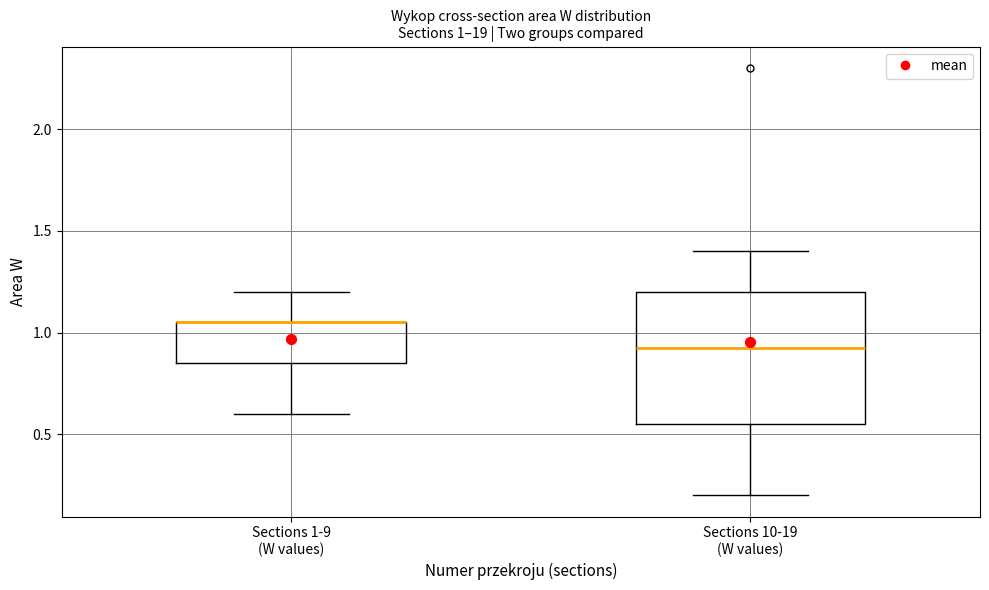

Comparing the boxes themselves (not the whiskers), which one is the tallest?

Sections 10-19 (W values)